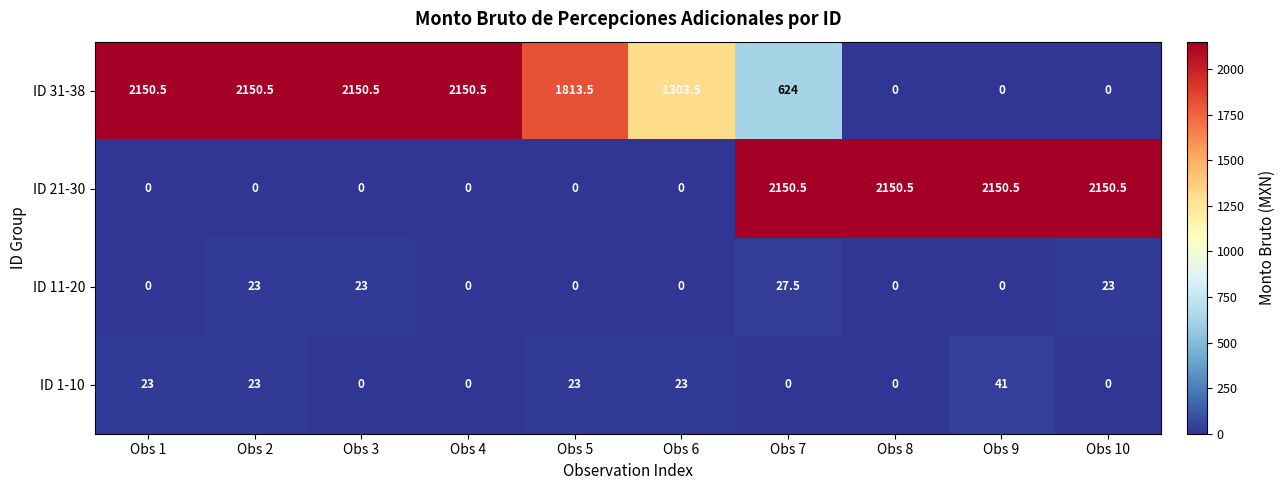

At which label does ID 11-20 reach its peak?

Obs 7